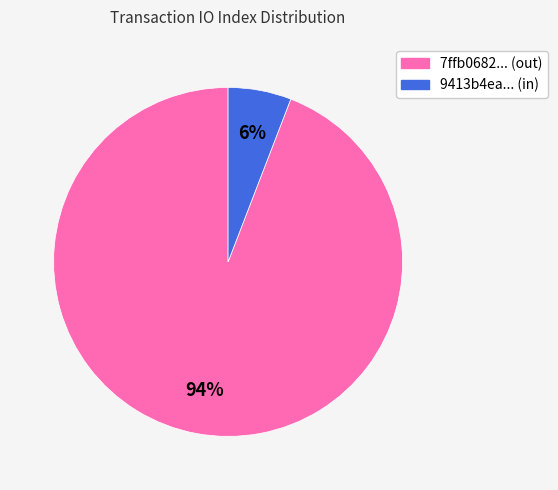

To the nearest percent, what is the average slice percentage?

50%